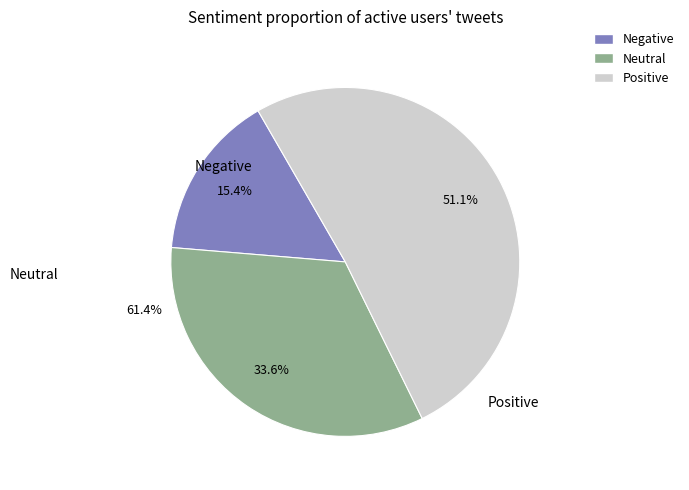

Count the number of slices in the pie.

3